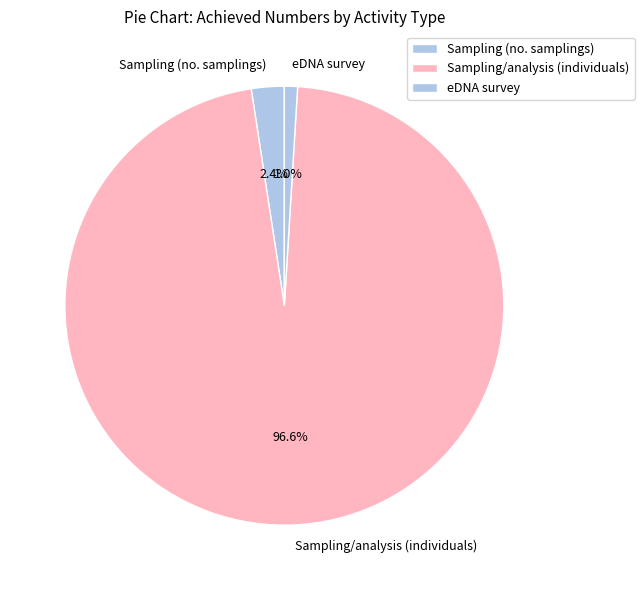

Does Sampling/analysis (individuals) account for over 50% of the chart?

Yes